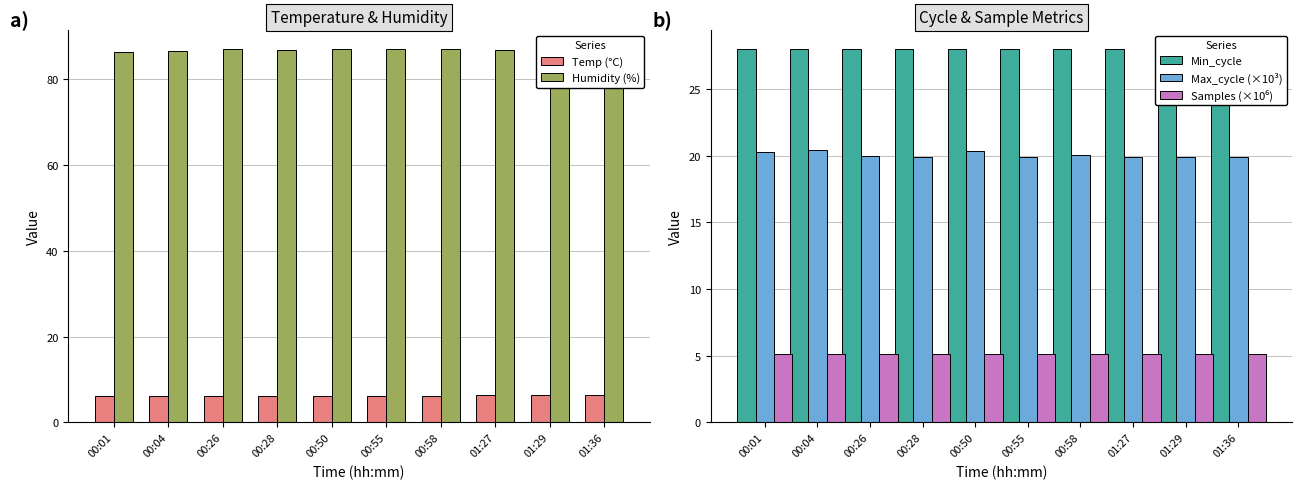

What is the sum of the Samples (×10⁶) values at 00:01 and 00:55?

10.2